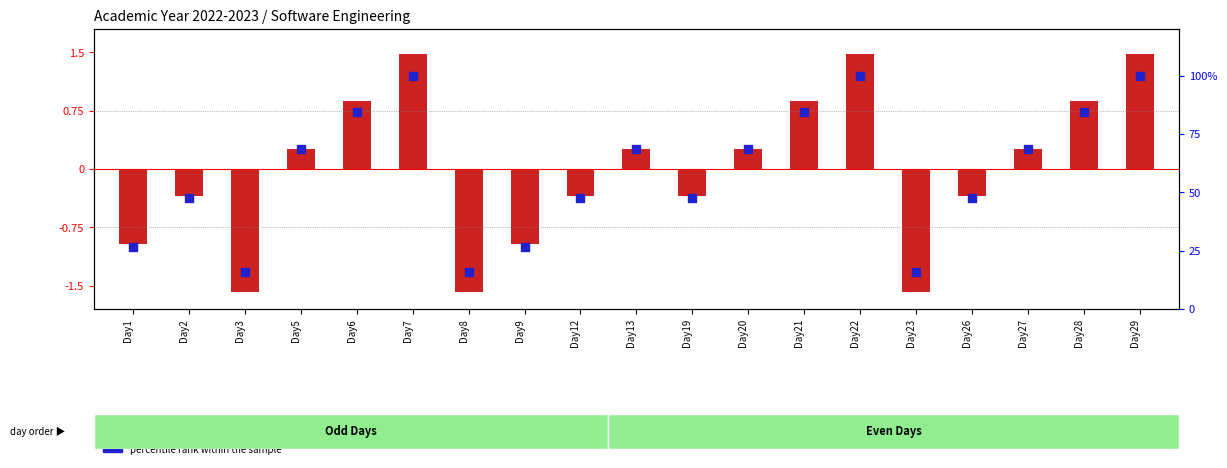

At how many categories does at least one series exceed 75?

6